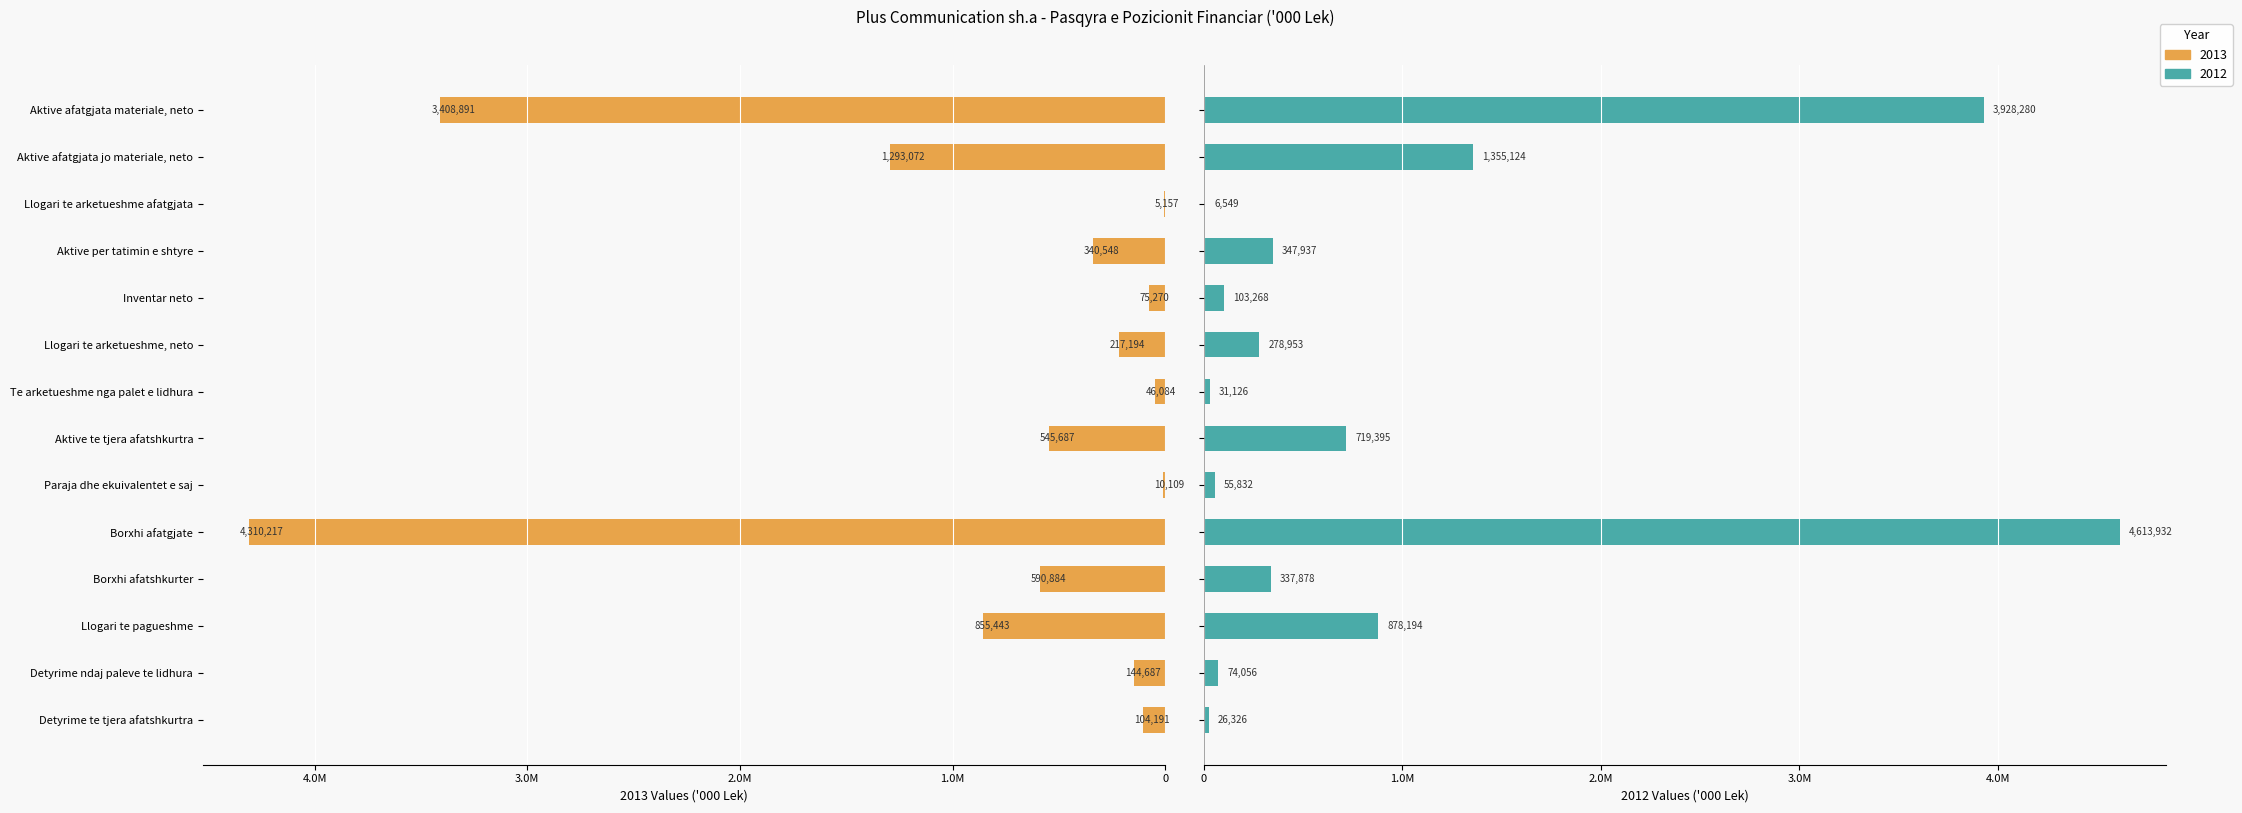

Which series has the largest total across all categories?

2012